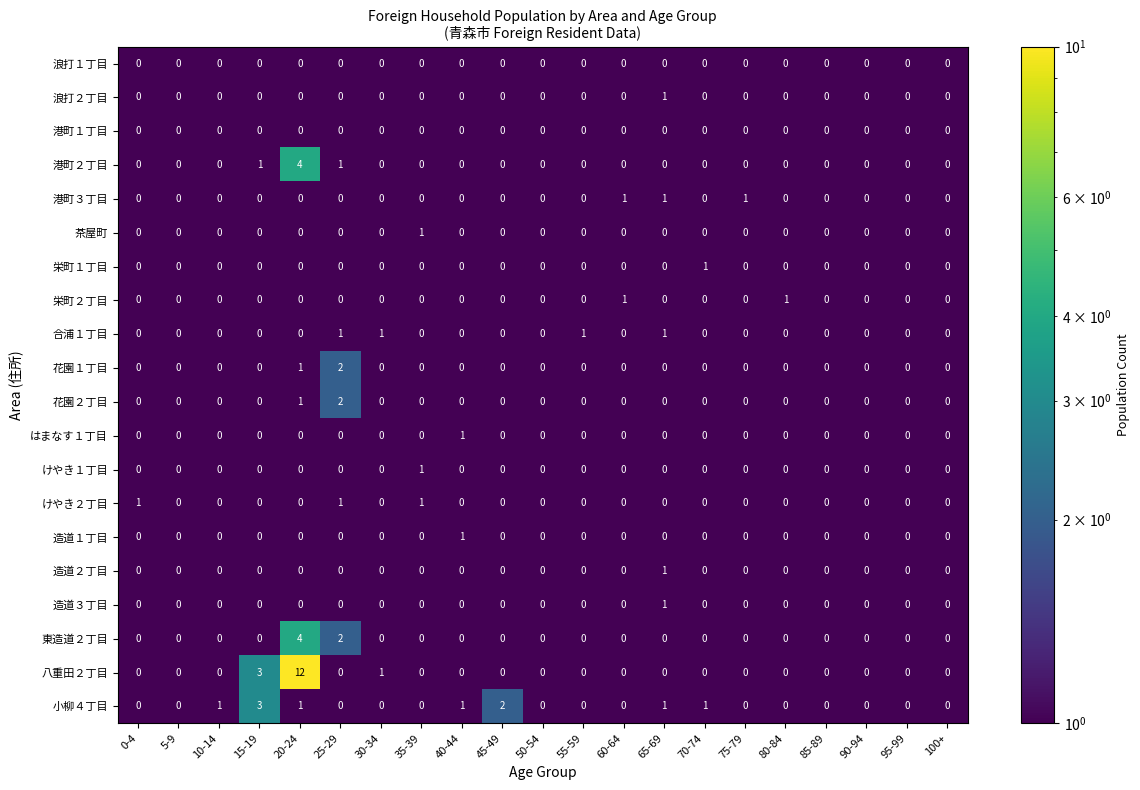

What is the greatest value displayed?

12